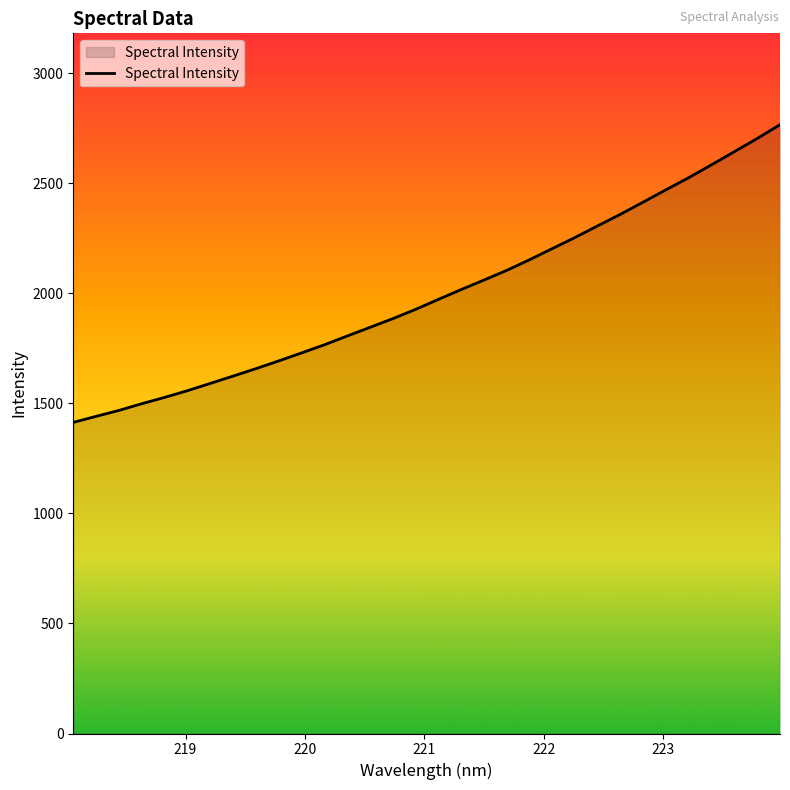

What is the difference between the maximum and minimum values?

1352.7